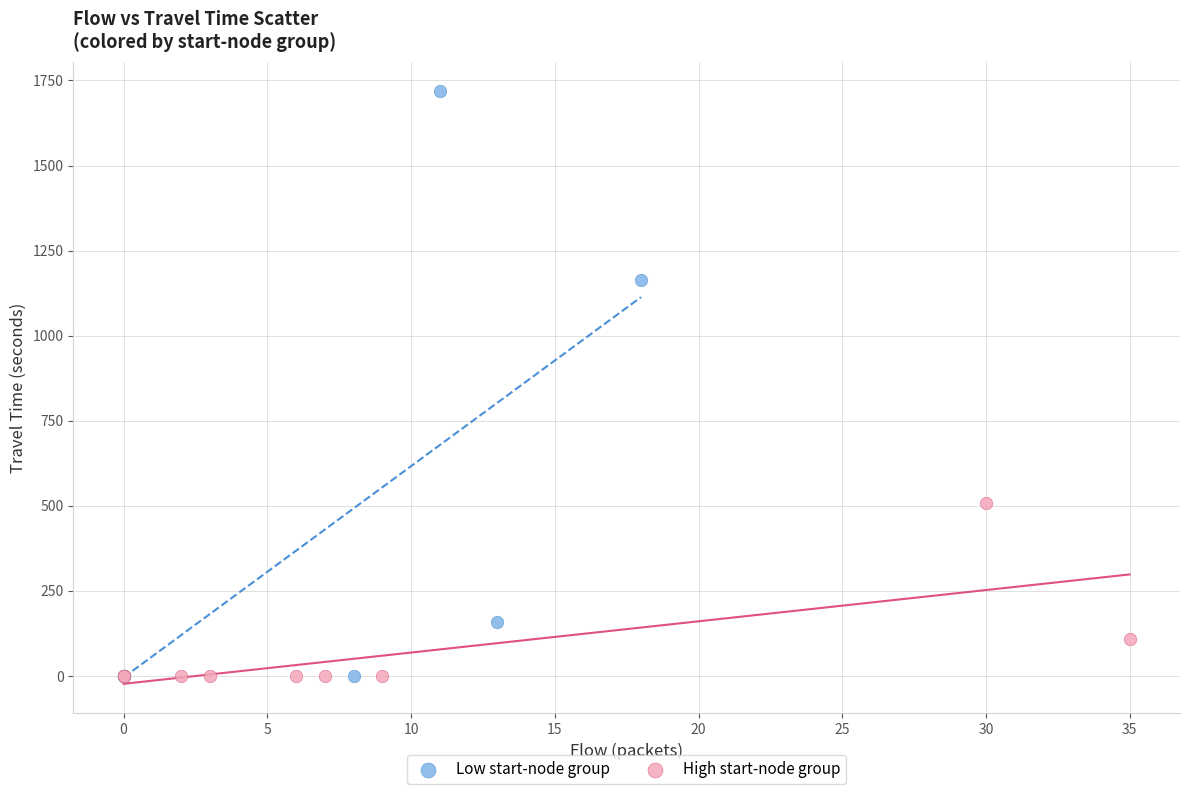

What are all the series names shown in the legend?

Low start-node group, High start-node group